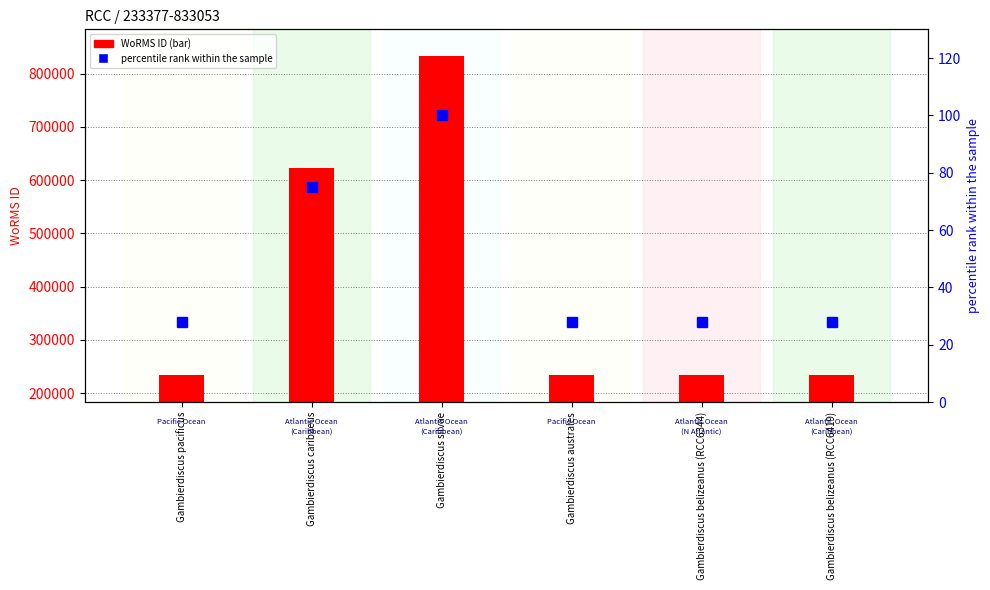

What are all the series names shown in the legend?

WoRMS ID, percentile rank within the sample